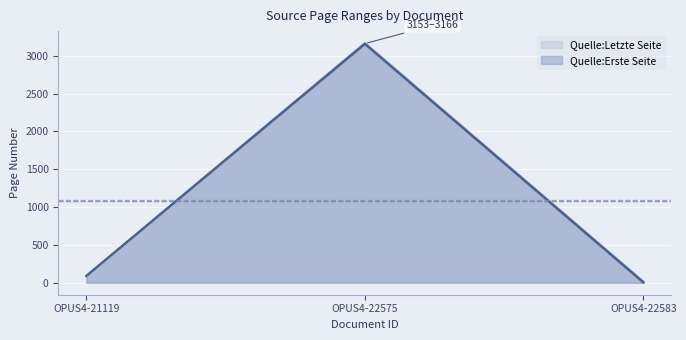

The value of Quelle:Letzte Seite at OPUS4-22575 is 3166. True or false?

True